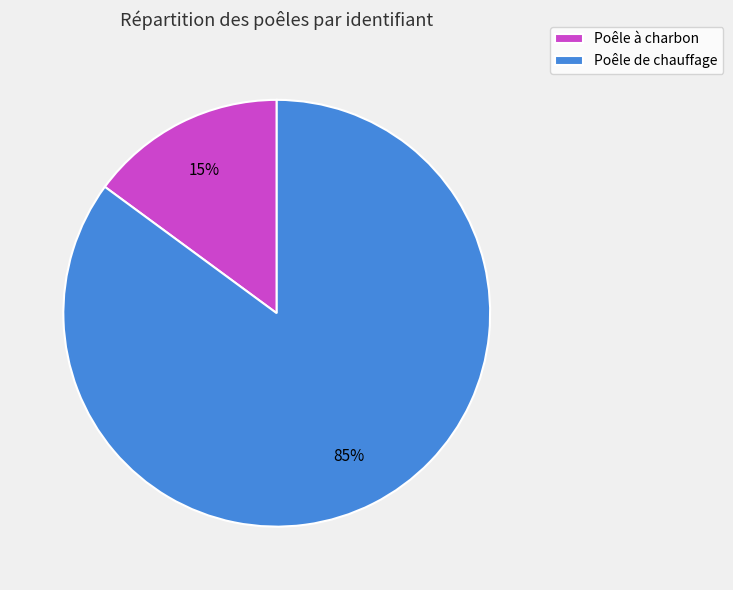

What percentage is the Poêle de chauffage slice, to the nearest percent?

85%